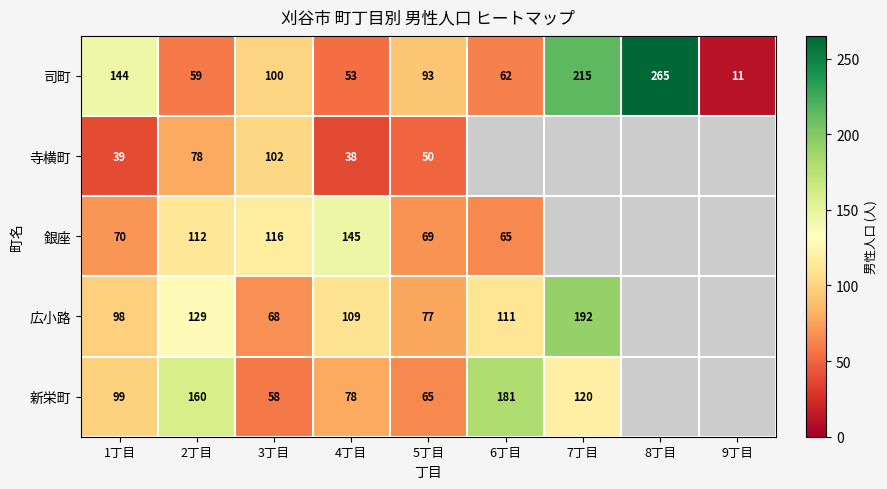

Is it true that 寺横町 equals 102 at 3丁目?

True